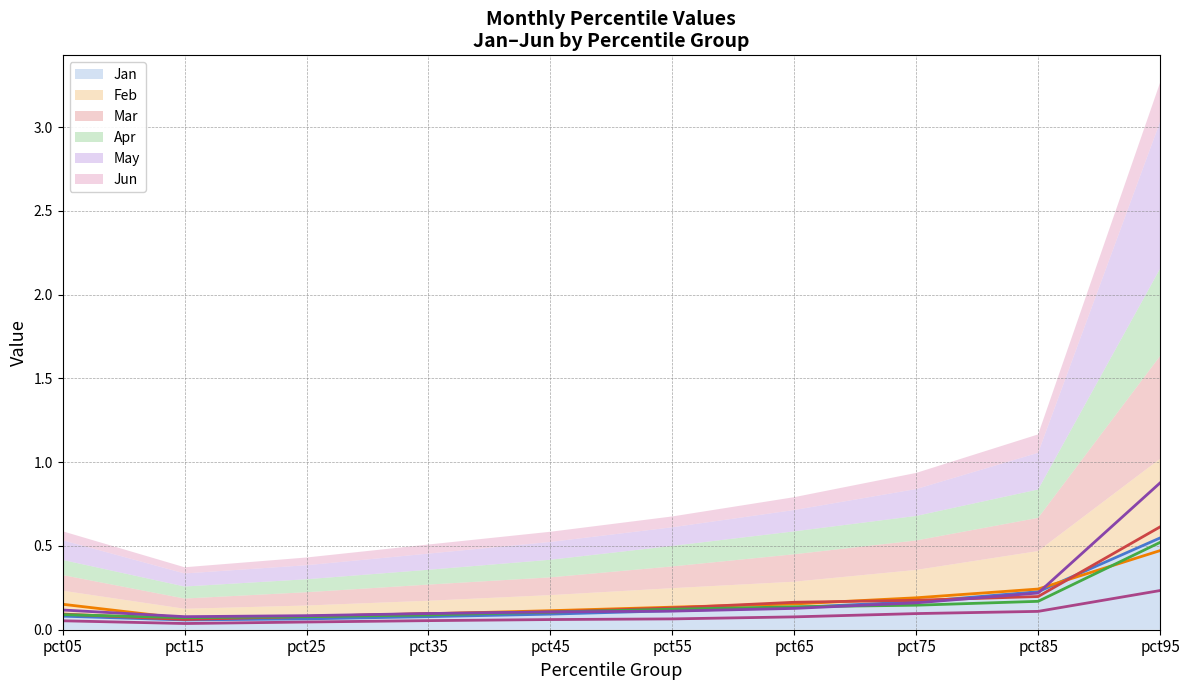

Reading left to right, list all the values displayed in this chart.

Jan (line): pct05=0.1	pct15=0.1	pct25=0.1	pct35=0.1	pct45=0.1	pct55=0.1	pct65=0.1	pct75=0.2	pct85=0.2	pct95=0.5
Feb (line): pct05=0.2	pct15=0.1	pct25=0.1	pct35=0.1	pct45=0.1	pct55=0.1	pct65=0.2	pct75=0.2	pct85=0.2	pct95=0.5
Mar (line): pct05=0.1	pct15=0.1	pct25=0.1	pct35=0.1	pct45=0.1	pct55=0.1	pct65=0.2	pct75=0.2	pct85=0.2	pct95=0.6
Apr (line): pct05=0.1	pct15=0.1	pct25=0.1	pct35=0.1	pct45=0.1	pct55=0.1	pct65=0.1	pct75=0.1	pct85=0.2	pct95=0.5
May (line): pct05=0.1	pct15=0.1	pct25=0.1	pct35=0.1	pct45=0.1	pct55=0.1	pct65=0.1	pct75=0.2	pct85=0.2	pct95=0.9
Jun (line): pct05=0.1	pct15=0.0	pct25=0.0	pct35=0.1	pct45=0.1	pct55=0.1	pct65=0.1	pct75=0.1	pct85=0.1	pct95=0.2